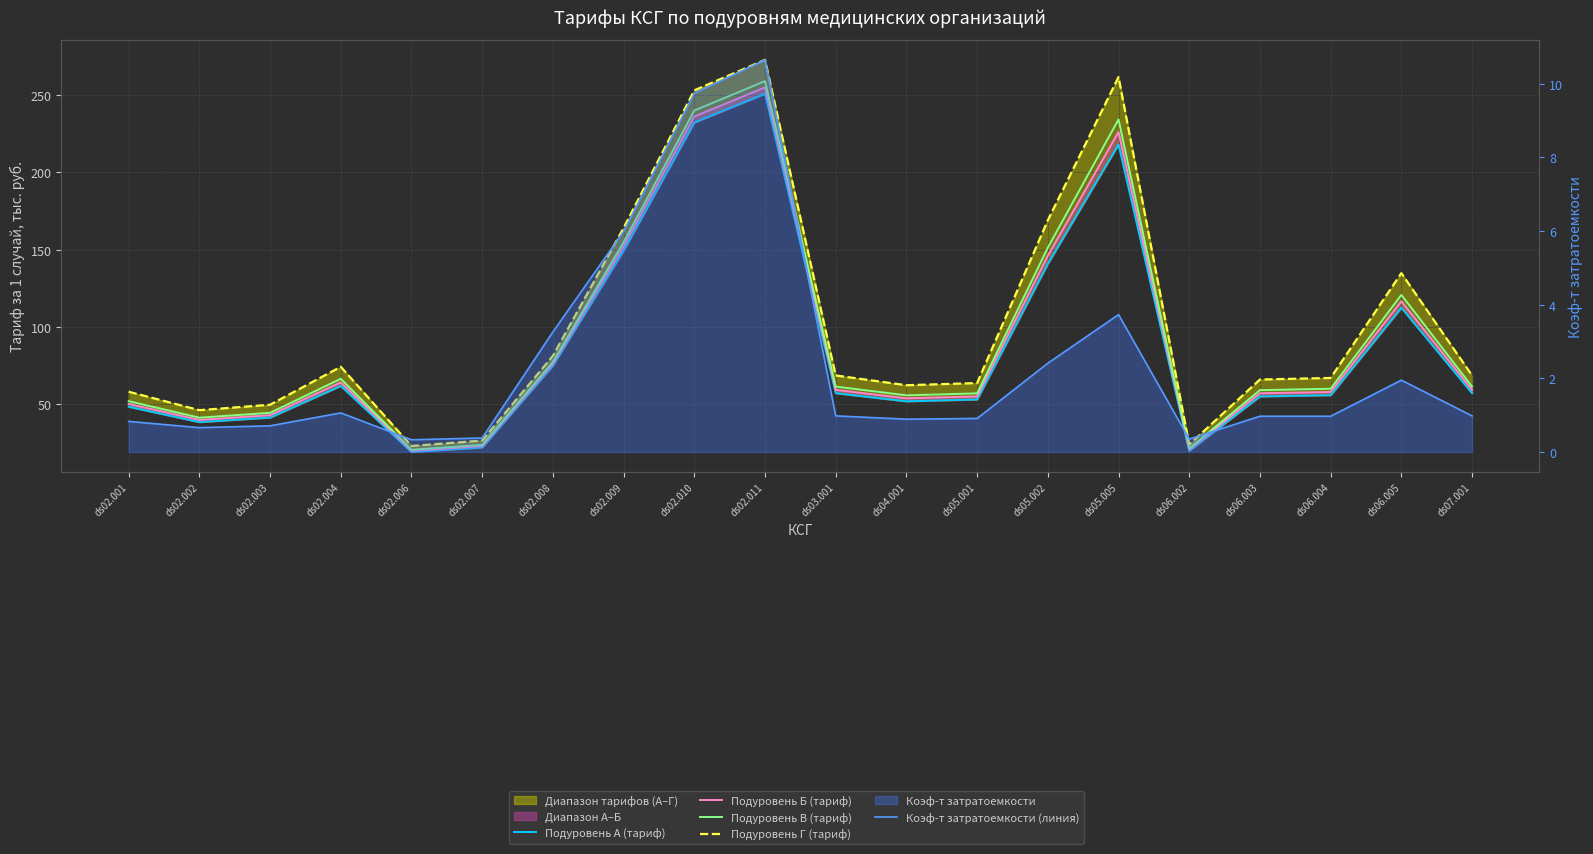

The Подуровень В (тариф) series shows 60.1 at ds06.004. True or false?

True